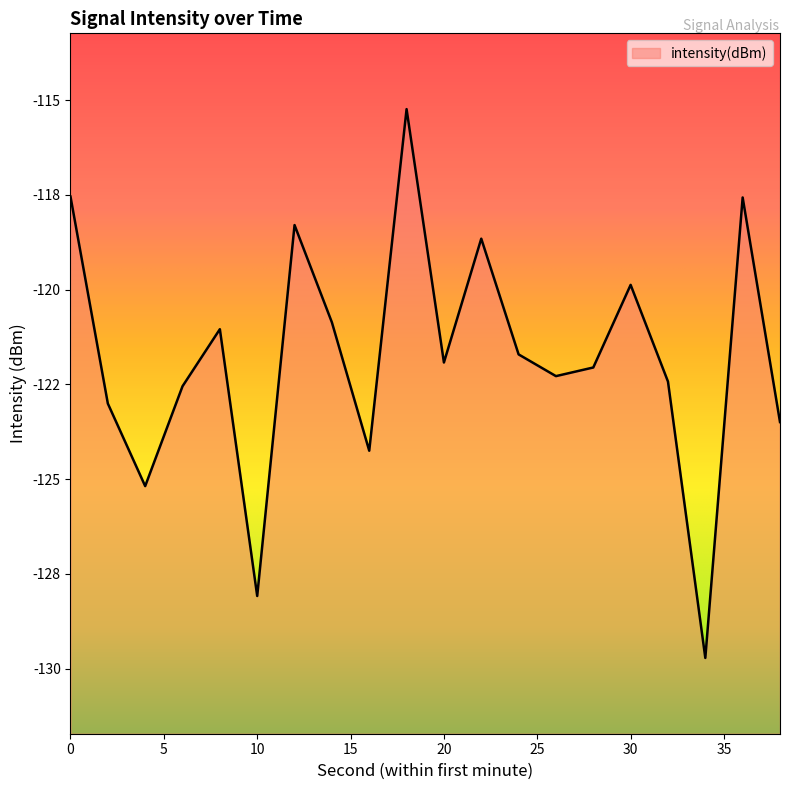

Is it true that the value at 0 is -50.4?

False